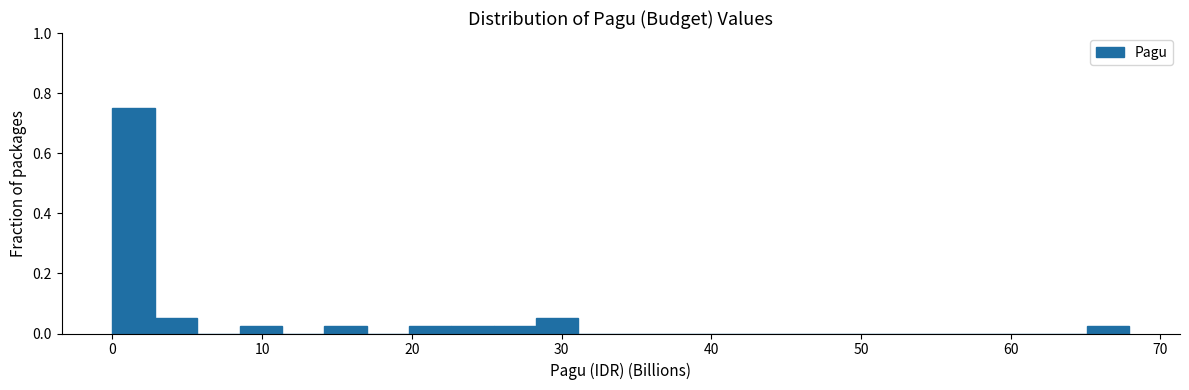

Around what value on the x-axis is the tallest bar? Give the approximate position of its centre, as read against the axis.

1